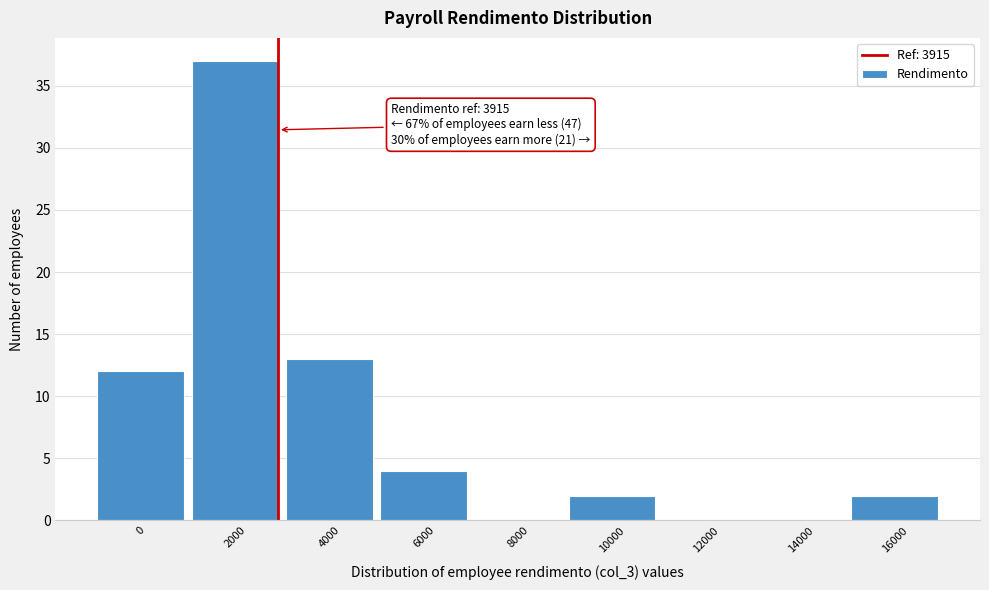

Reading left to right, transcribe all the data shown in this chart.

0=12	2000=37	4000=13	6000=4	8000=0	10000=2	12000=0	14000=0	16000=2